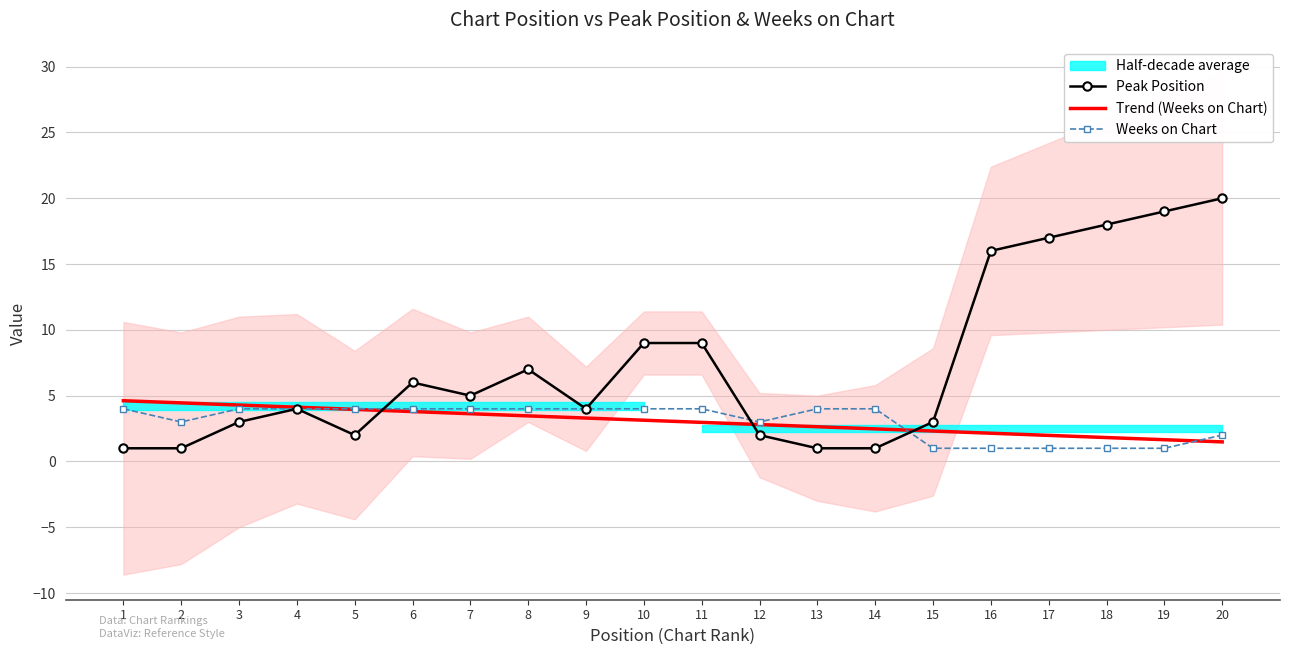

What is the difference between the Peak Position values at 12 and 13?

1